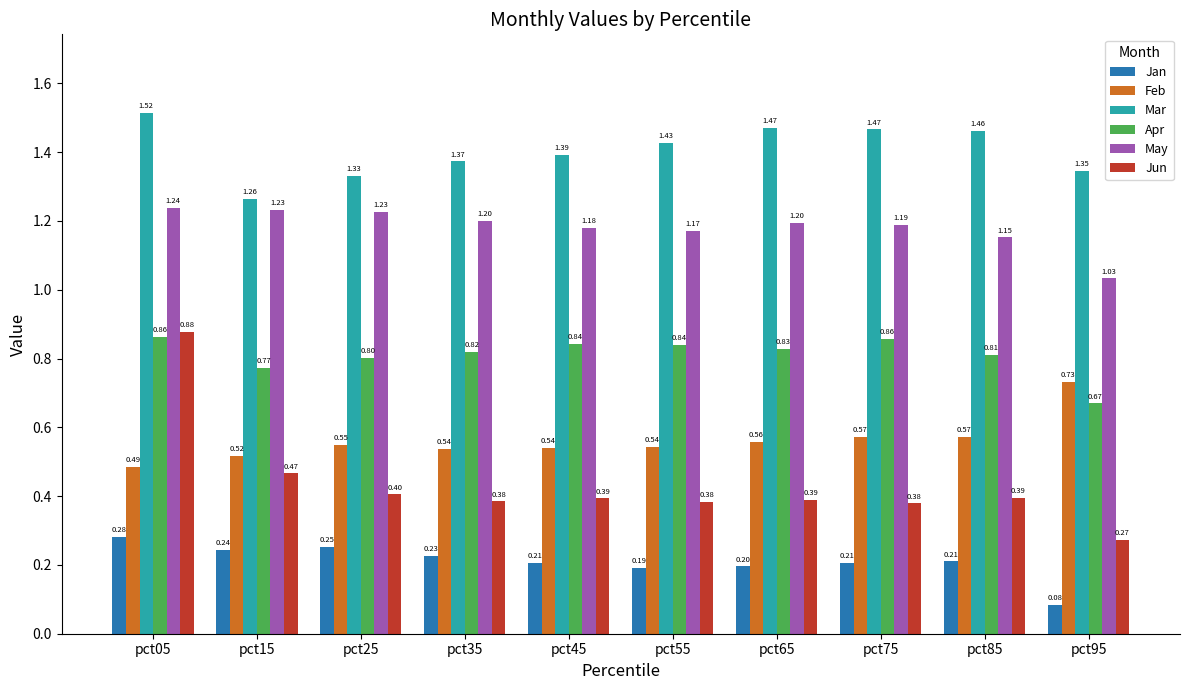

At how many categories does at least one series exceed 1?

10